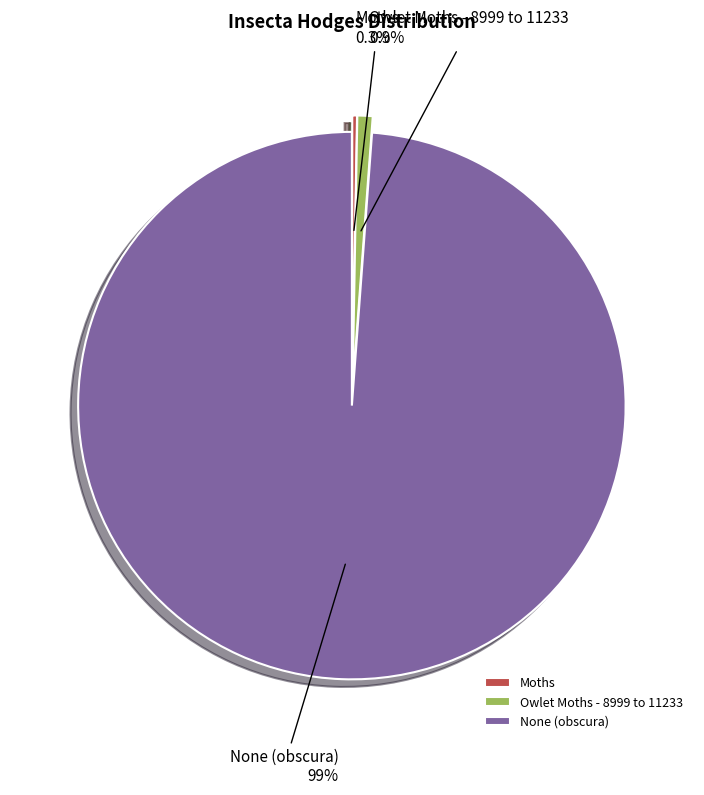

Which category accounts for the majority?

None (obscura)